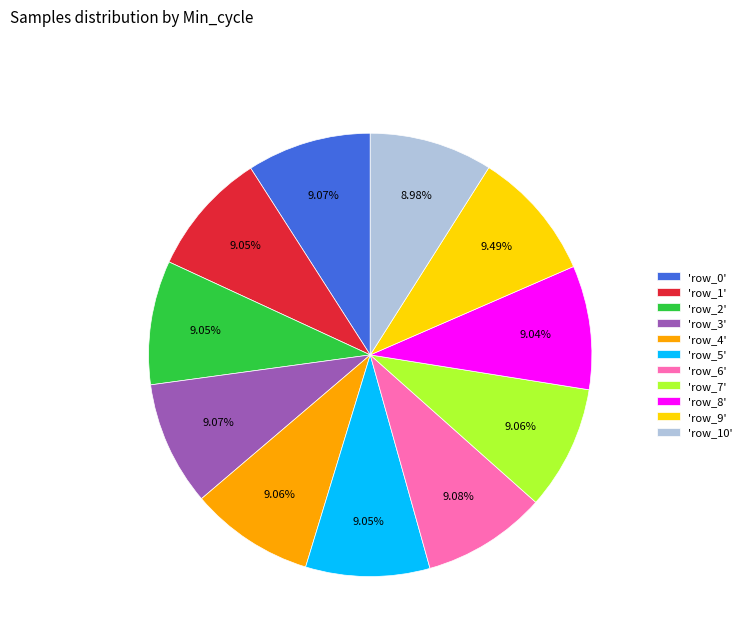

Count the number of slices in the pie.

11